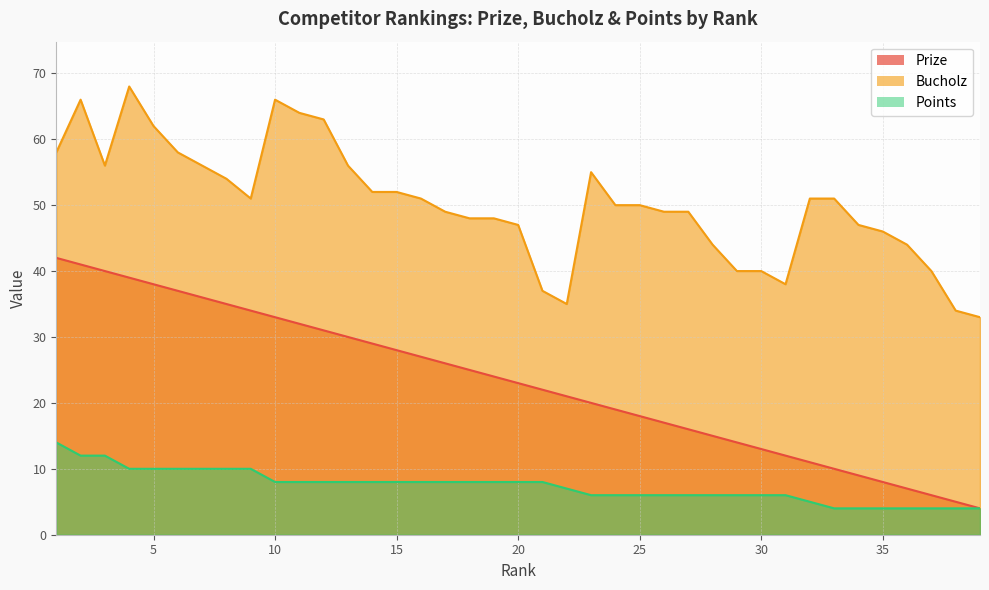

List the labels in order of Bucholz value, smallest first.

39, 38, 22, 21, 31, 29, 30, 37, 28, 36, 35, 20, 34, 18, 19, 17, 26, 27, 24, 25, 9, 16, 32, 33, 14, 15, 8, 23, 3, 7, 13, 1, 6, 5, 12, 11, 2, 10, 4